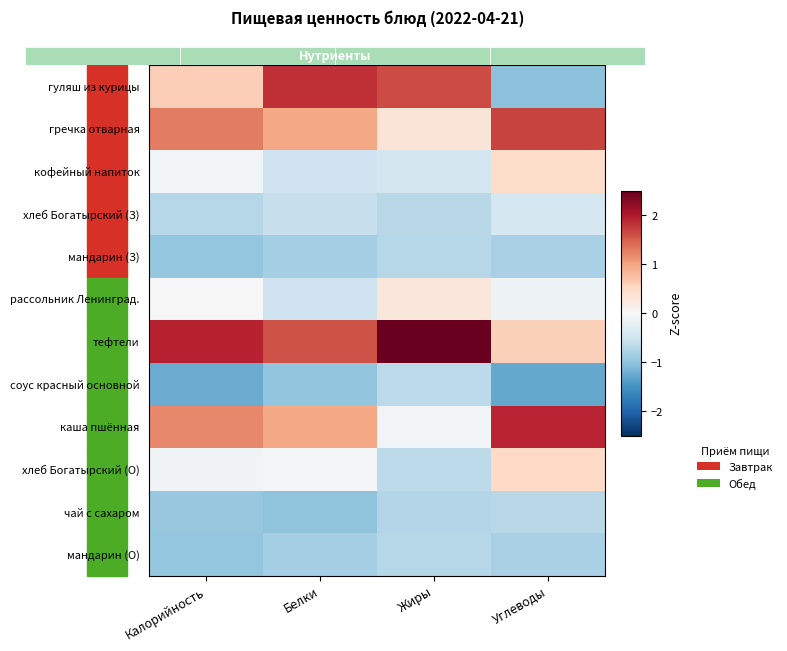

Rank the series at Углеводы from highest to lowest value.

каша пшённая, гречка отварная, тефтели, хлеб Богатырский (О), кофейный напиток, рассольник Ленинград., хлеб Богатырский (З), чай с сахаром, мандарин (З), мандарин (О), гуляш из курицы, соус красный основной